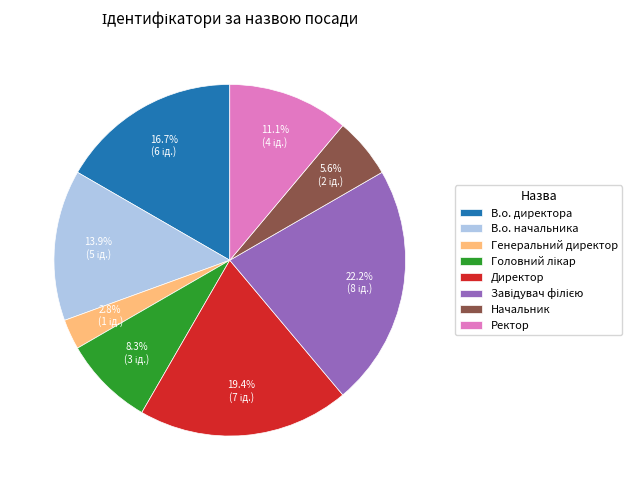

Which slice is the smallest?

Генеральний директор